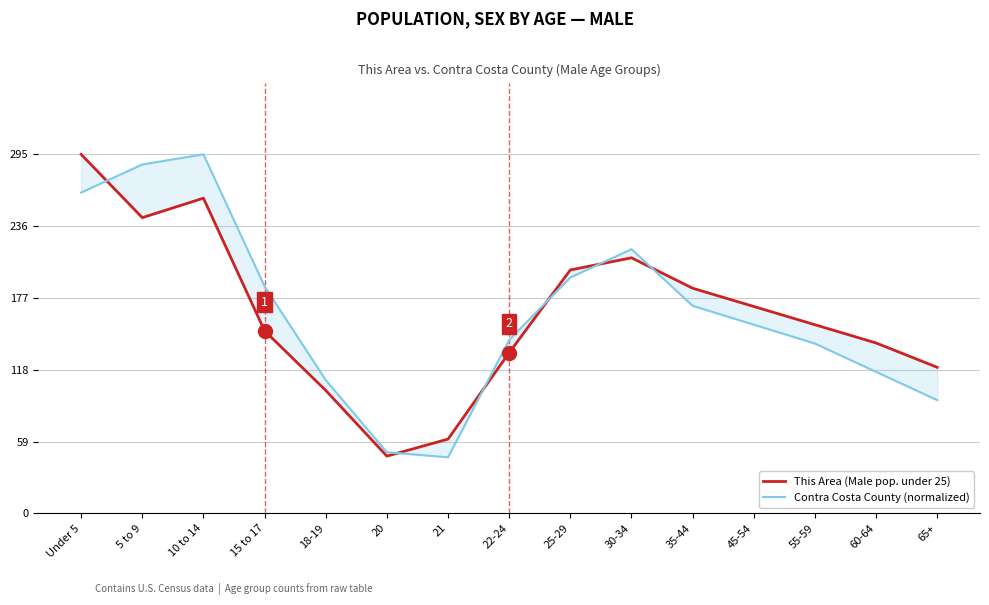

What is the lowest value of the This Area (Male pop. under 25) series?

47.0